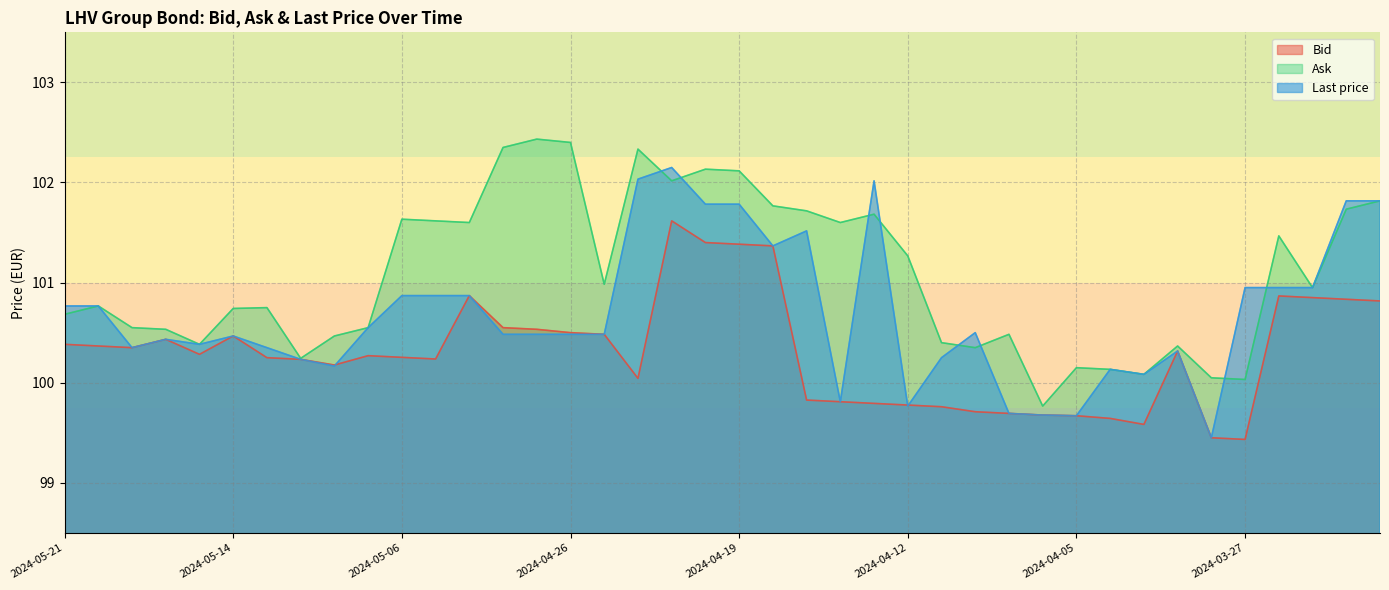

At which category is the sum across all series the highest?

2024-04-23